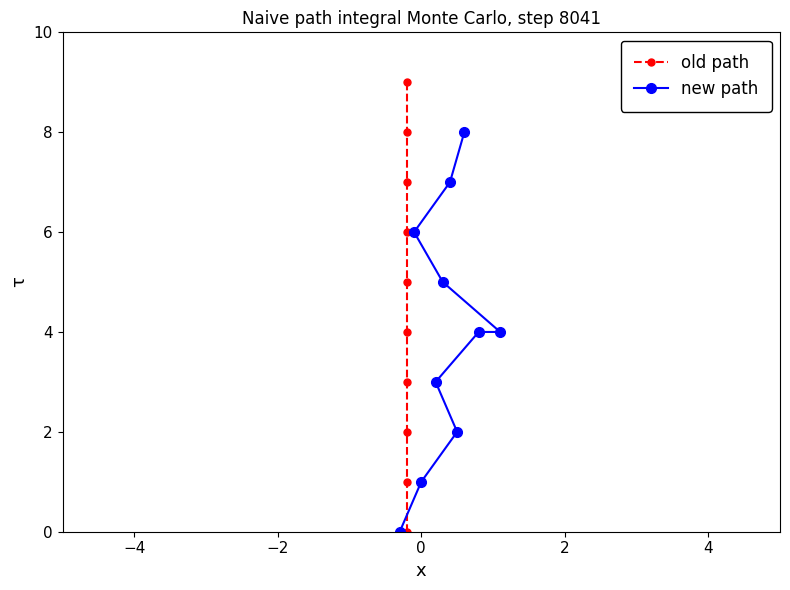

What is the value of the new path point at the 5th from the left?

5